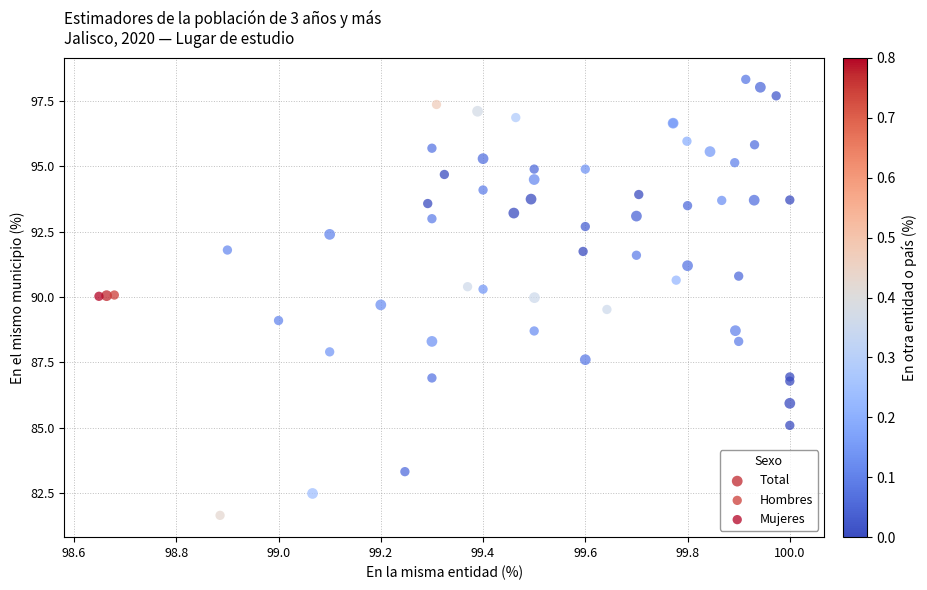

Which series contains the highest Y value?

Mujeres